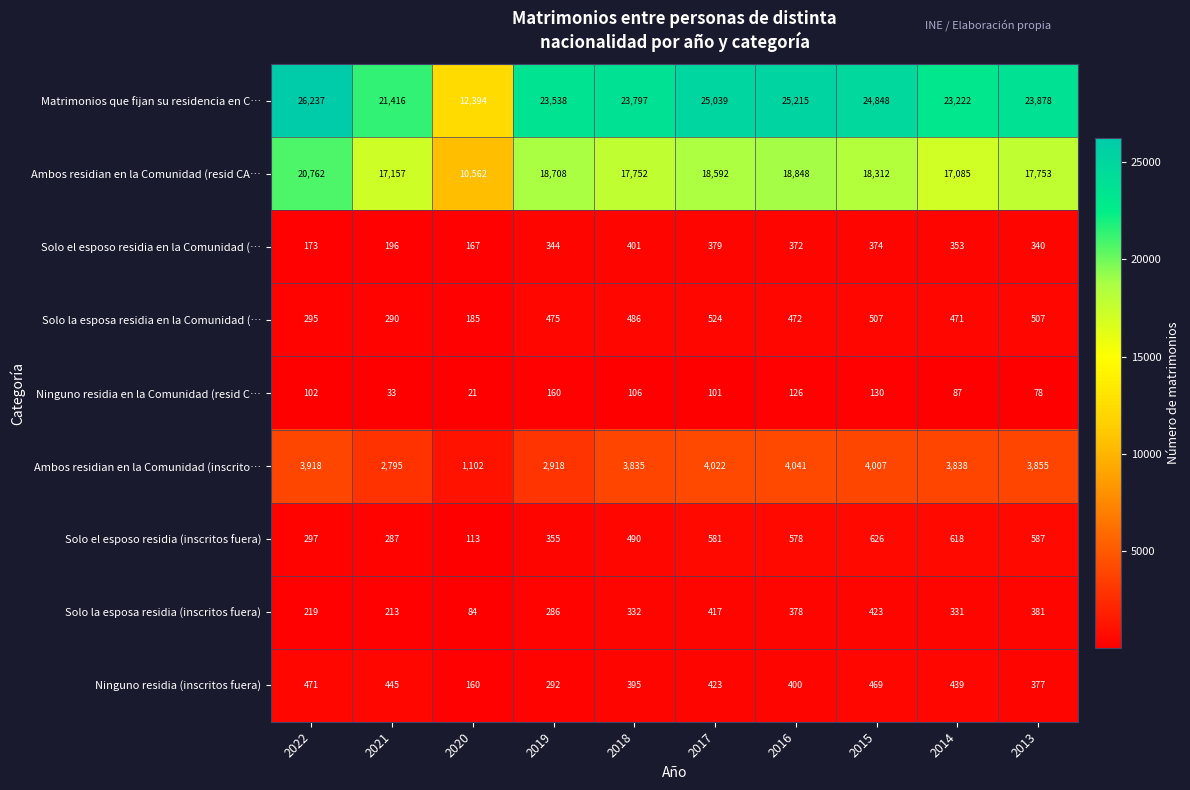

Read the Ambos residian en la Comunidad (resid CA… value at 2022, to the nearest 10.

20760